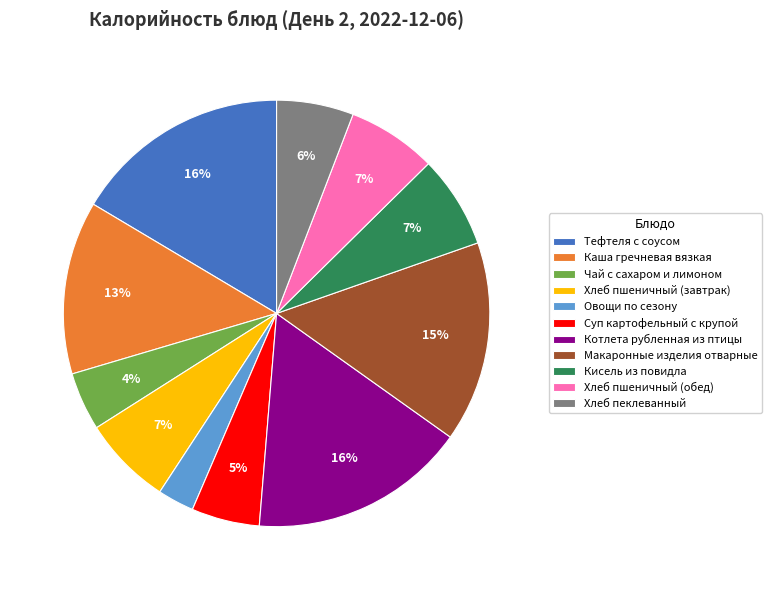

What percentage is the Хлеб пеклеванный slice, to the nearest percent?

6%